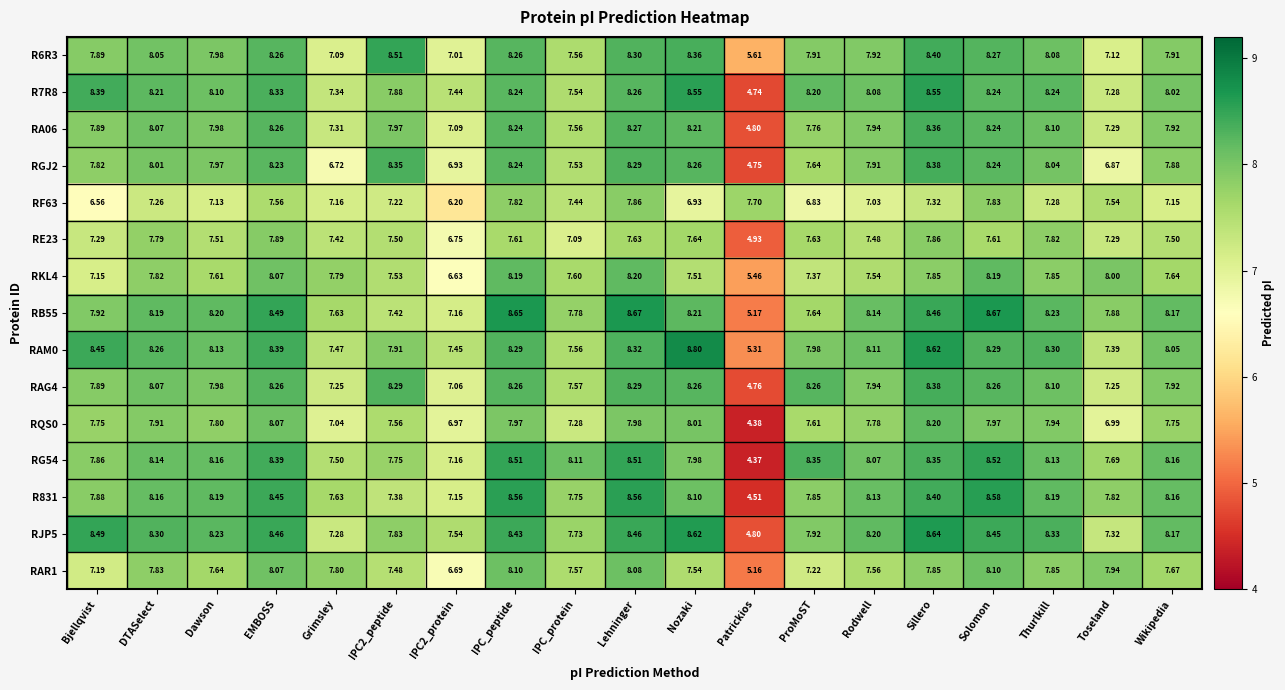

Which category has the lowest value across all series?

Patrickios